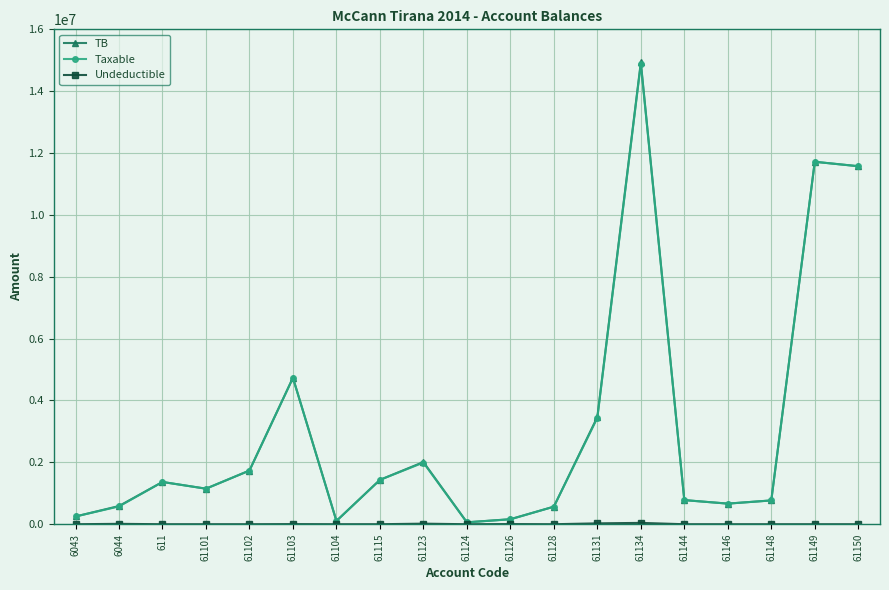

Which series has the widest spread of values?

TB